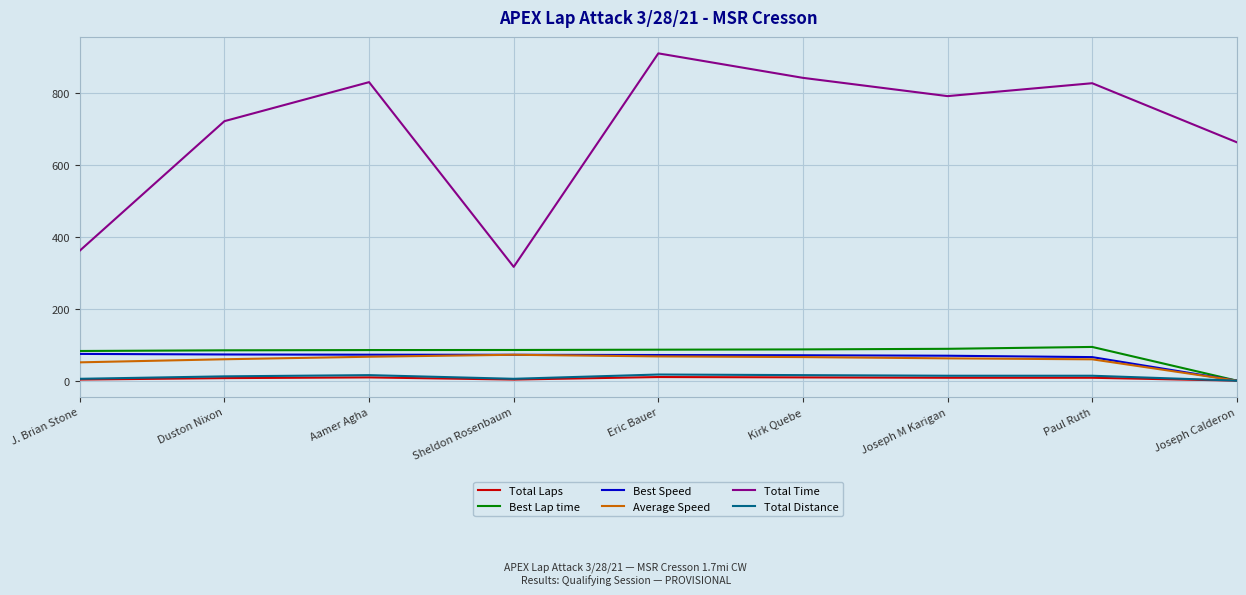

Which category has the highest value across all series?

Eric Bauer